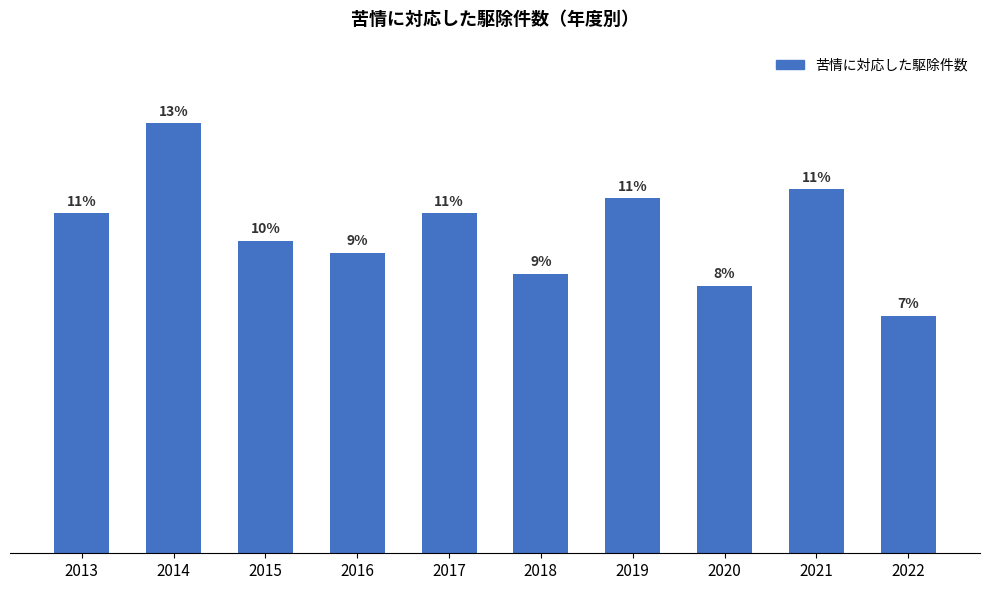

What is the change in value from 2019 to 2020?

-29